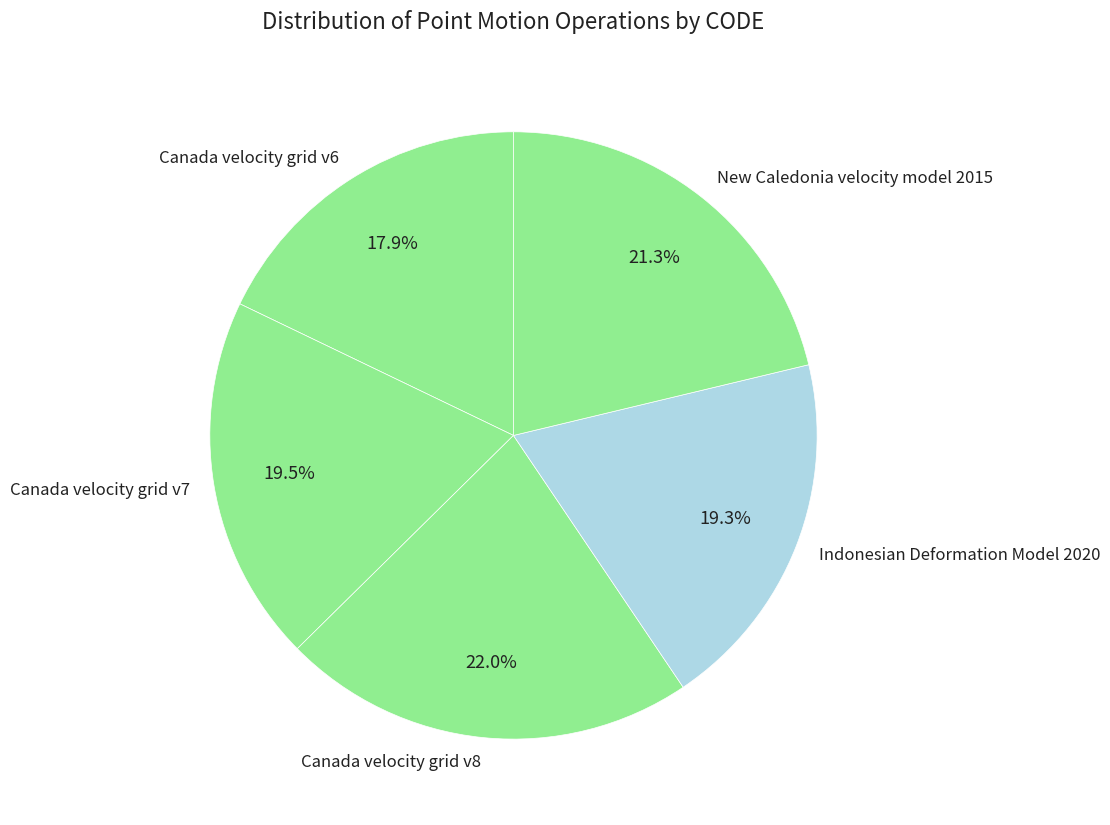

Combined, what portion of the pie is Indonesian Deformation Model 2020 and Canada velocity grid v7?

38.8%